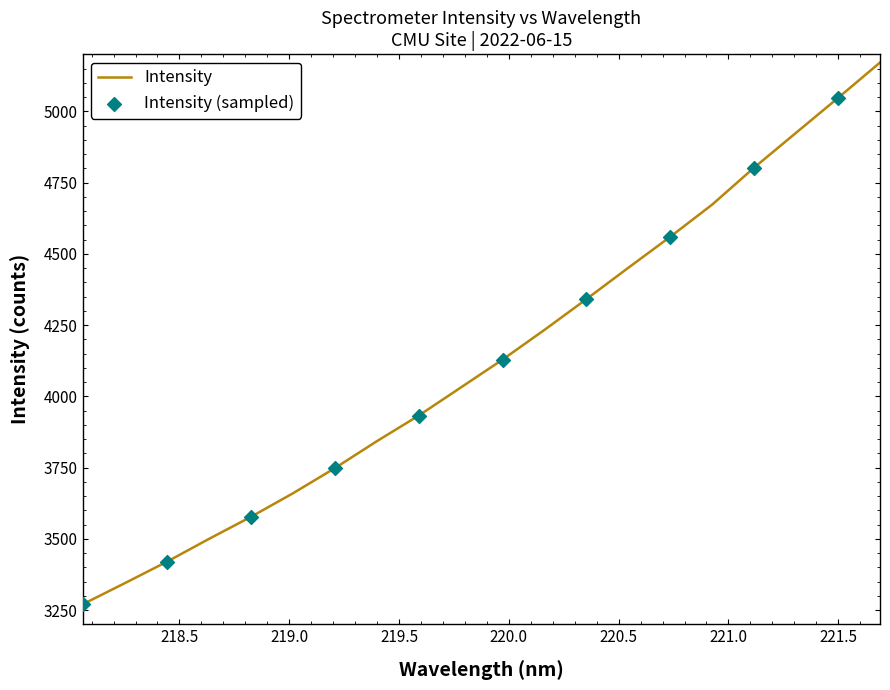

What is the smallest value displayed?

3270.2